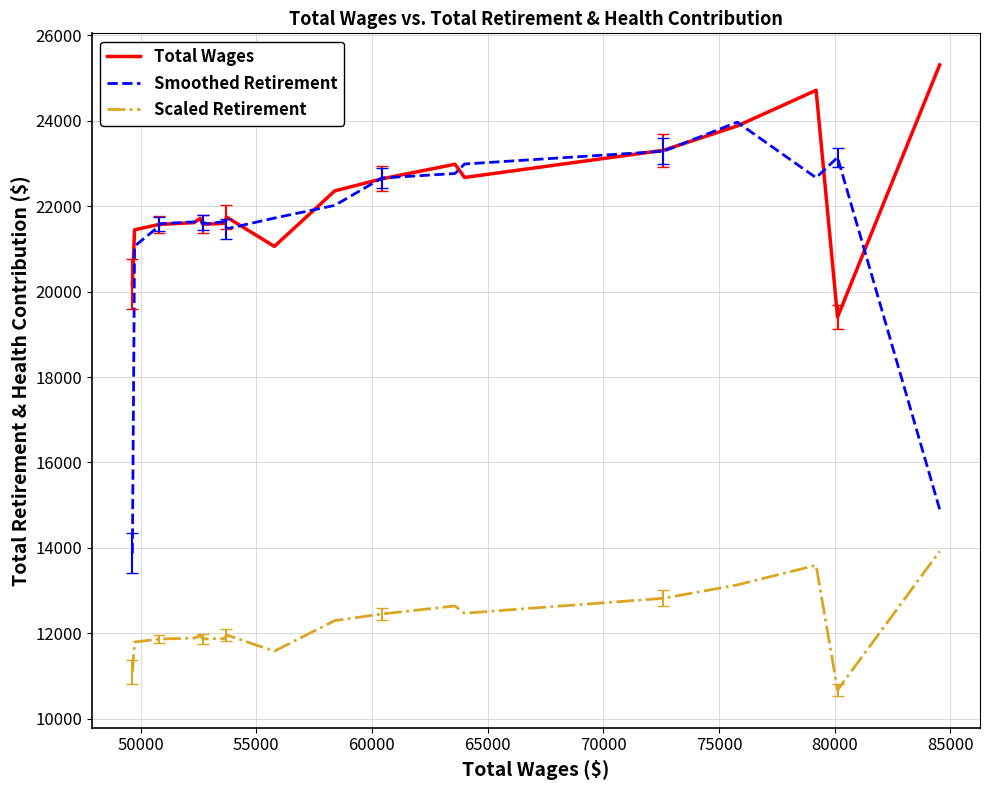

What is the greatest value displayed?

25309.0